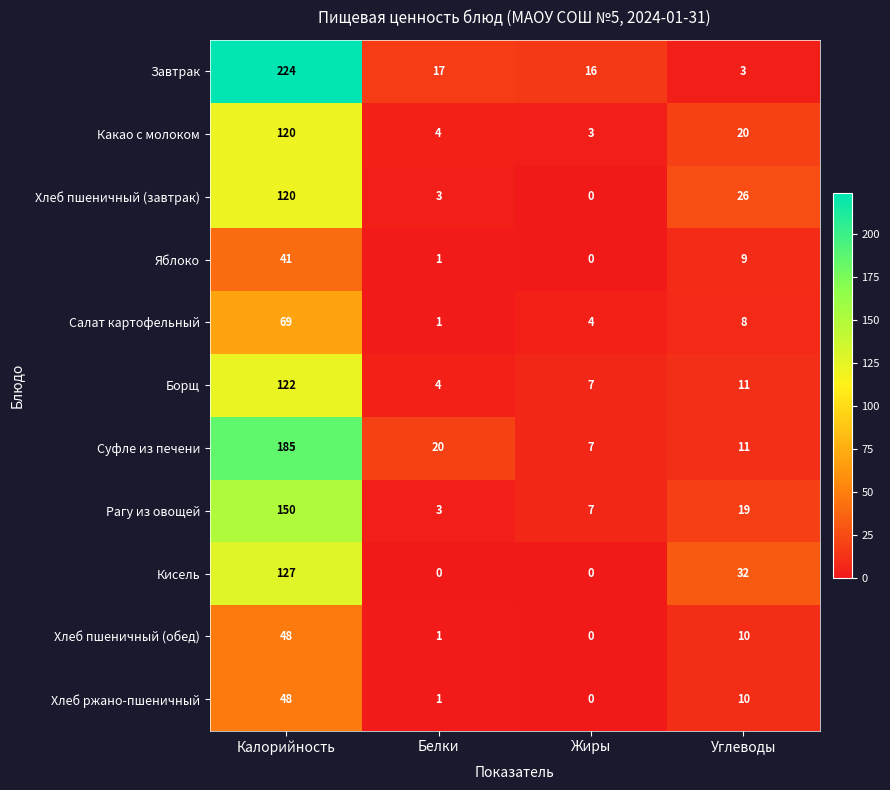

How many Кисель values are between 0 and 127?

4